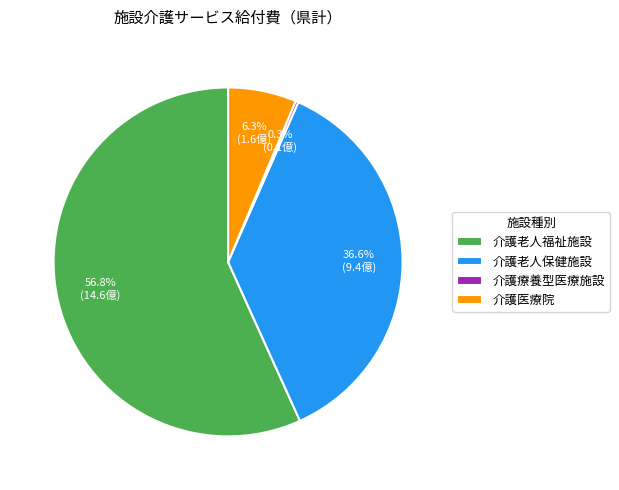

Which has a higher value, 介護老人保健施設 or 介護医療院?

介護老人保健施設